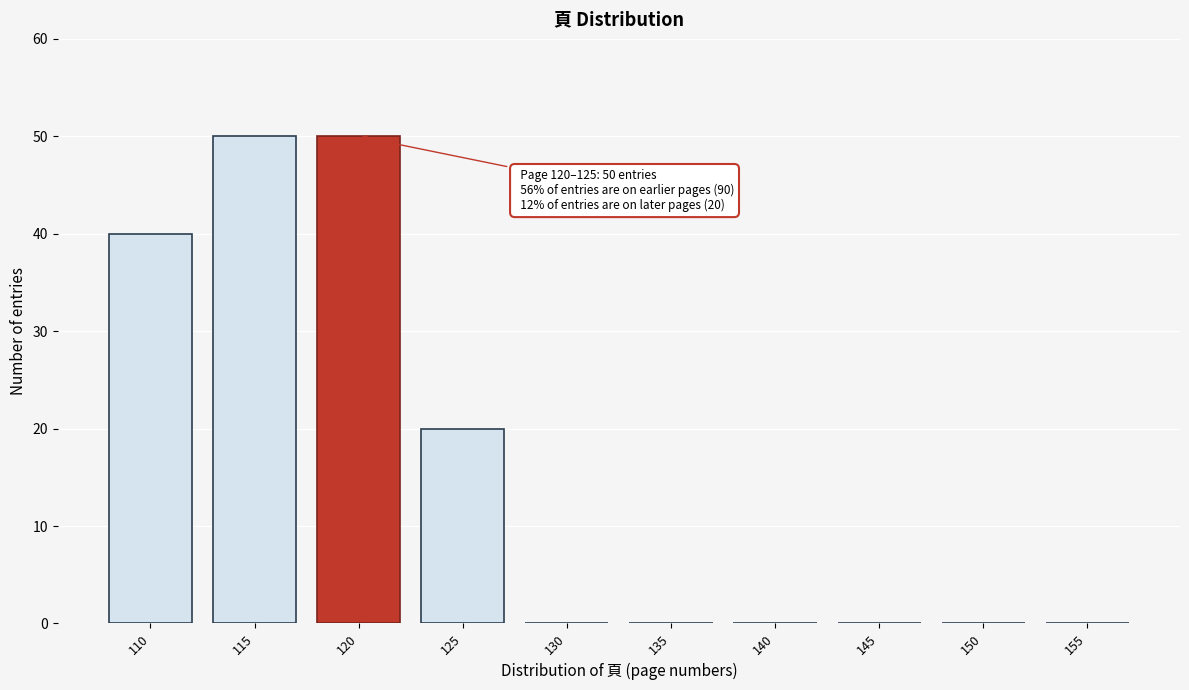

Reading right to left, transcribe all the data shown in this chart.

155=0	150=0	145=0	140=0	135=0	130=0	125=20	120=50	115=50	110=40